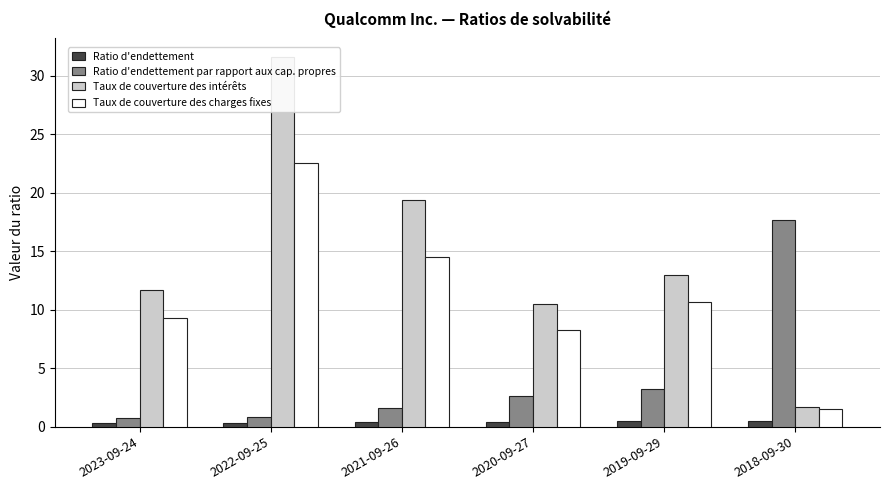

At which label is Taux de couverture des intérêts closest to 16?

2019-09-29